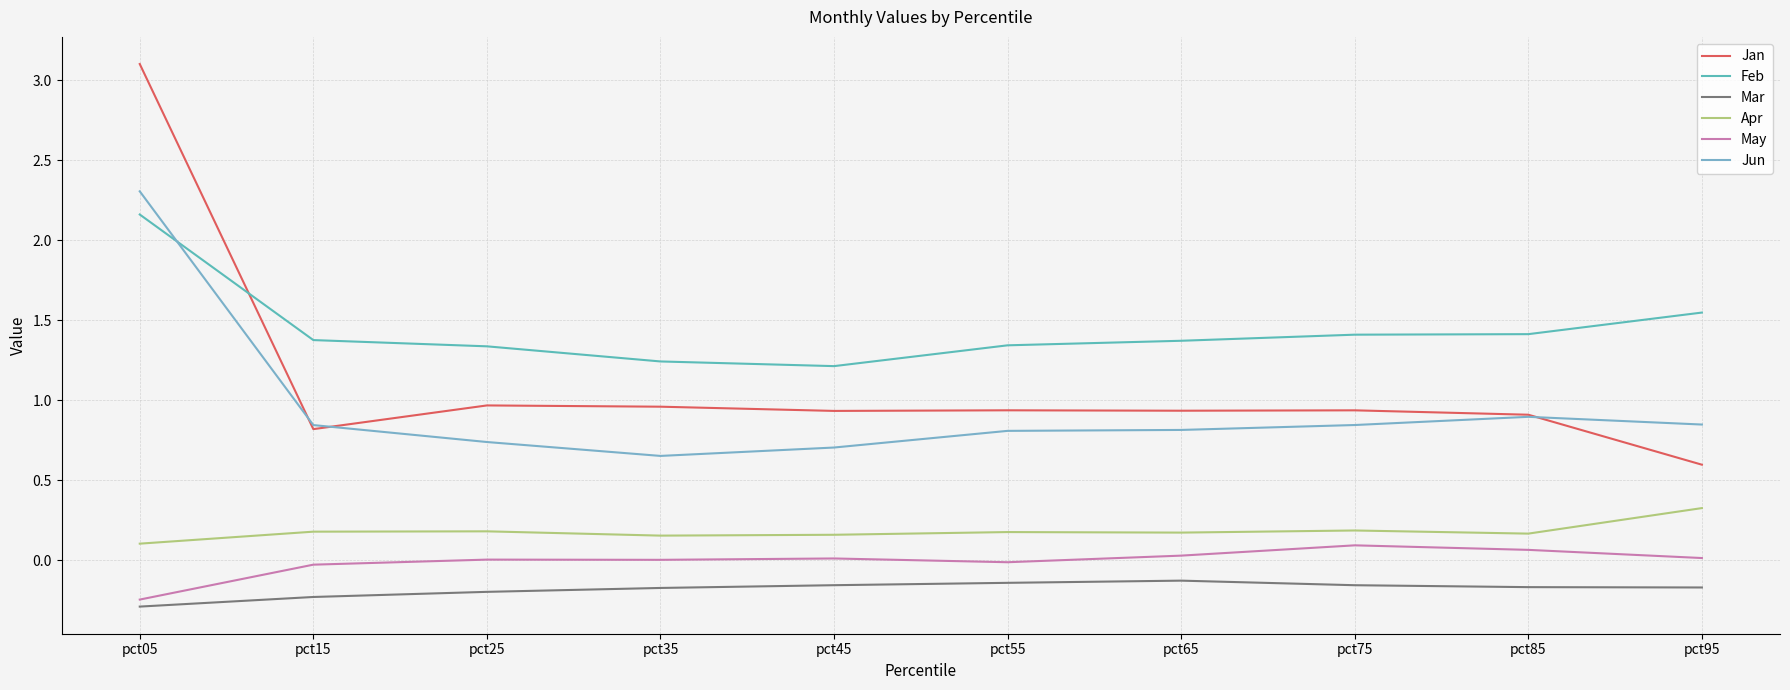

What is the sum of the Feb values at pct15 and pct35?

2.6